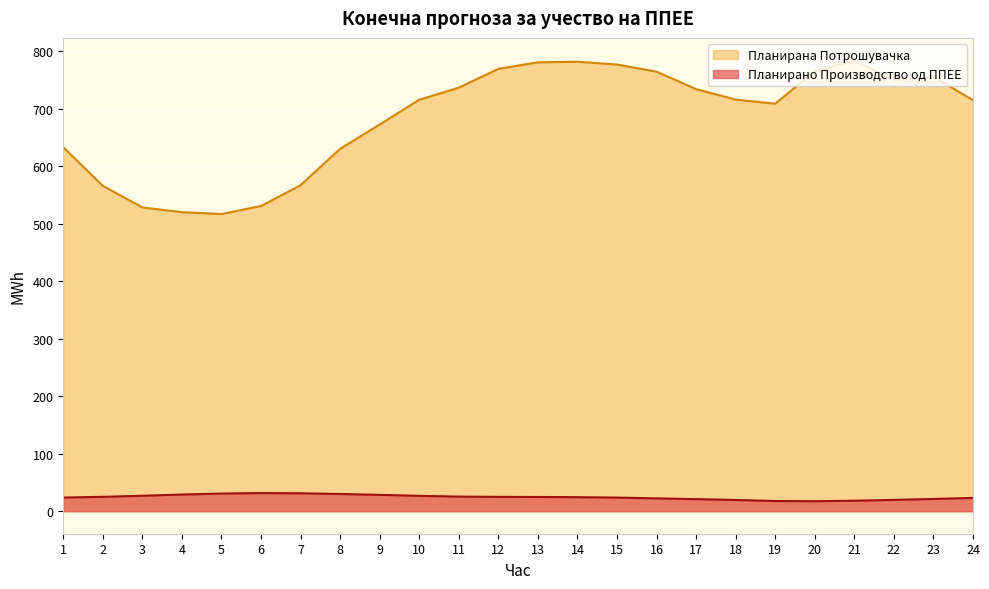

Is it true that Планирано Производство од ППЕЕ equals 25.0 at 2?

True